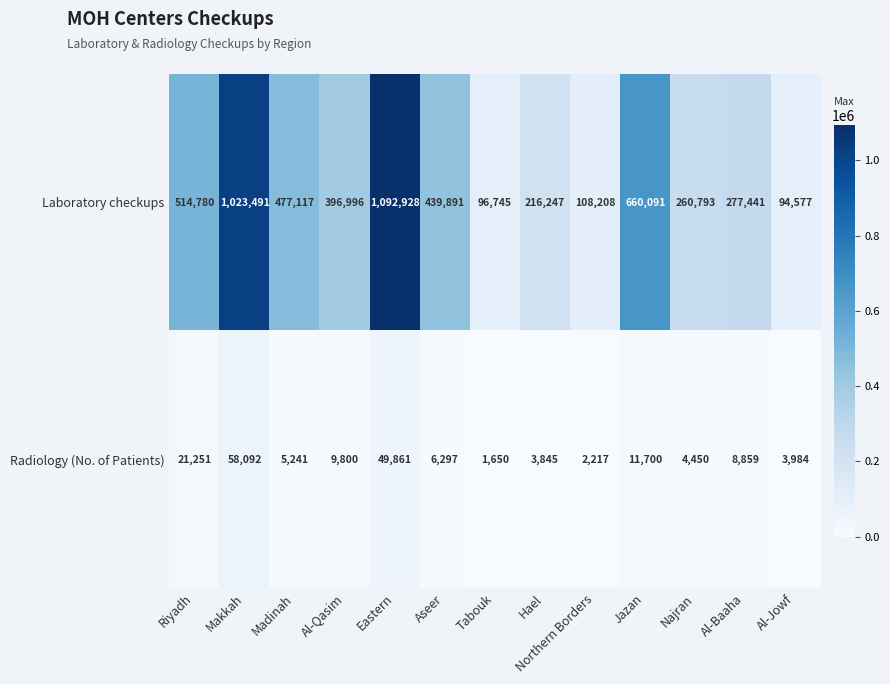

What is the difference between the maximum and minimum values in the Radiology (No. of Patients) series?

56442